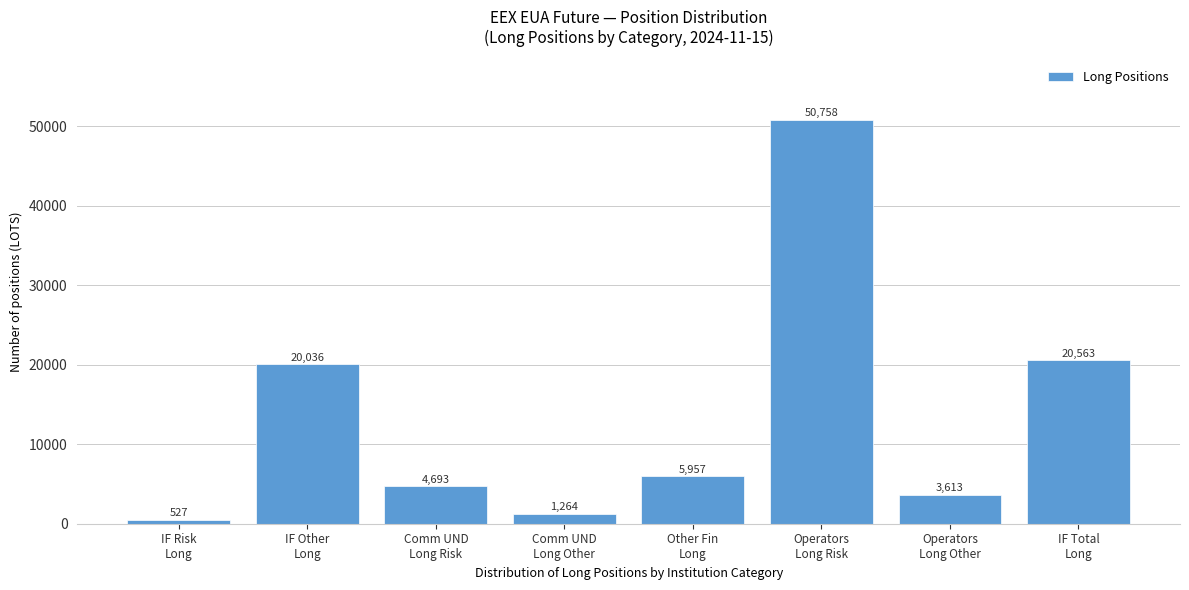

Reading left to right, what are all the values shown in this chart?

527	20036	4693	1264	5957	50758	3613	20563